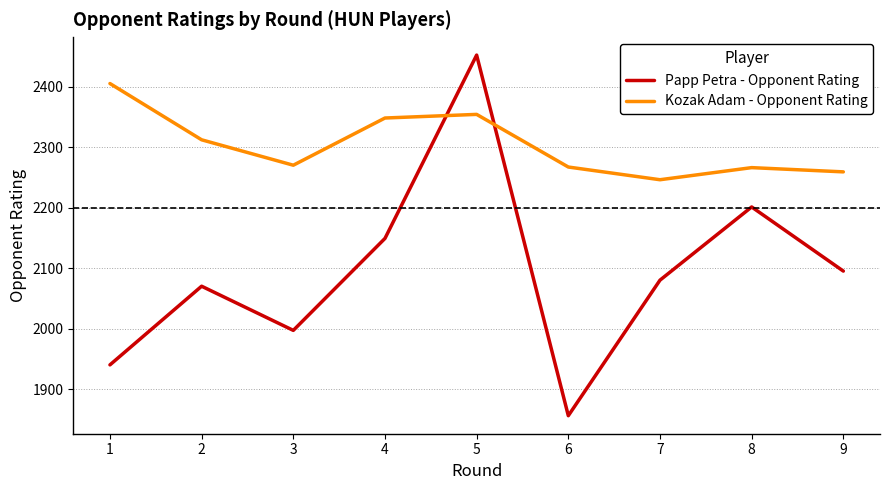

Rank the series by their maximum value, from lowest to highest.

Kozak Adam - Opponent Rating, Papp Petra - Opponent Rating